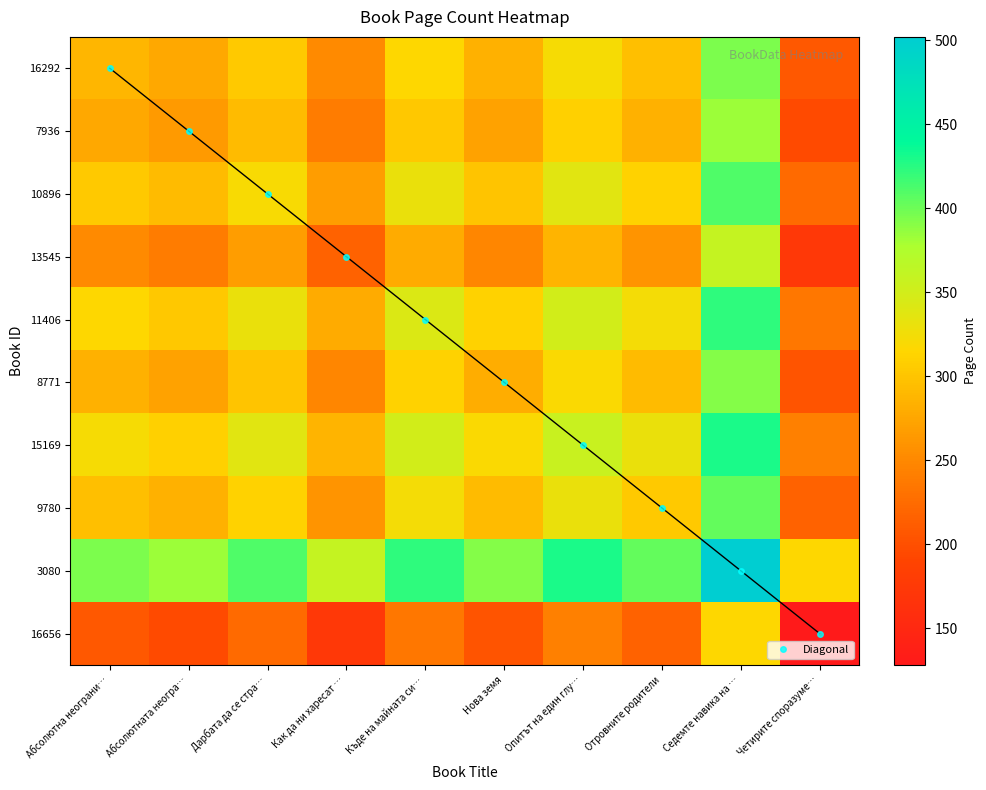

At how many categories does at least one series exceed 498?

1